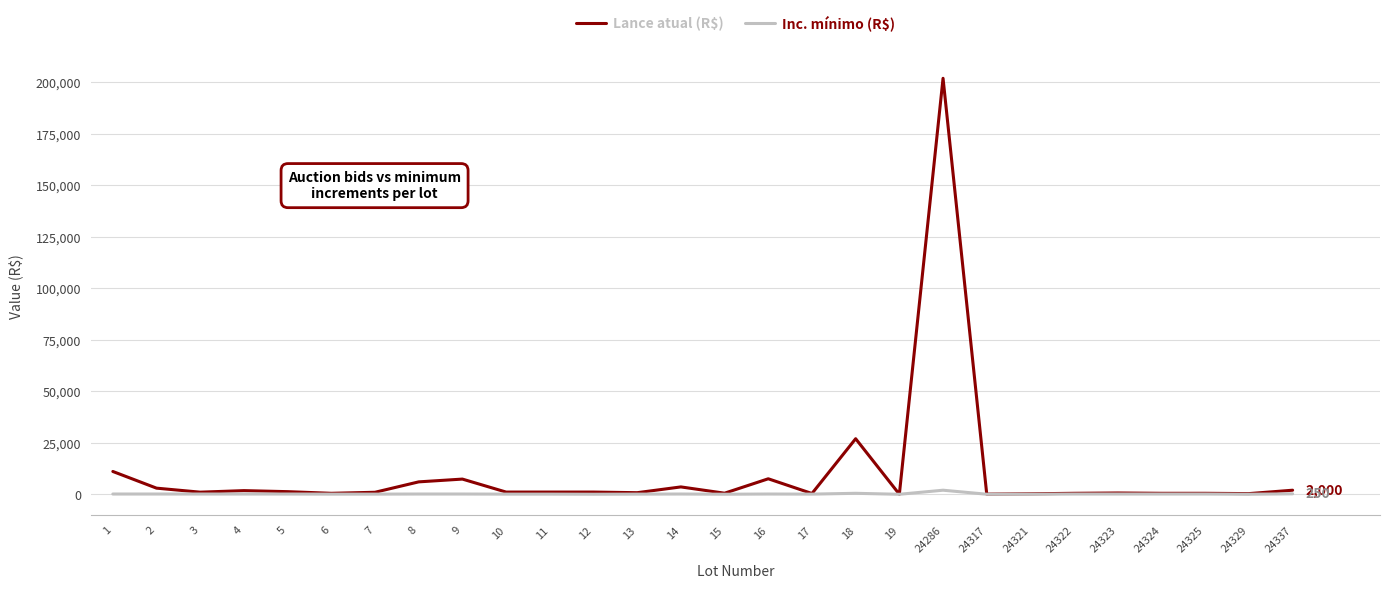

Which series has the largest range (max minus min)?

Lance atual (R$)